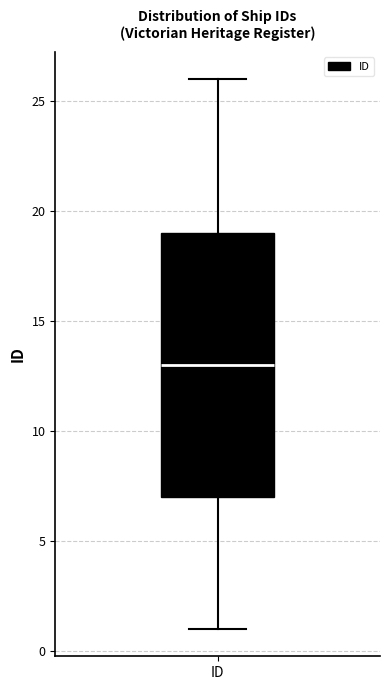

Transcribe this box plot: give where the median line is, the range the box spans, and where the two whiskers end, as read against the y-axis. The values are not printed on the chart, so give them approximately, as read against the axis.

median 13, box 7 to 19, whiskers 1 to 26